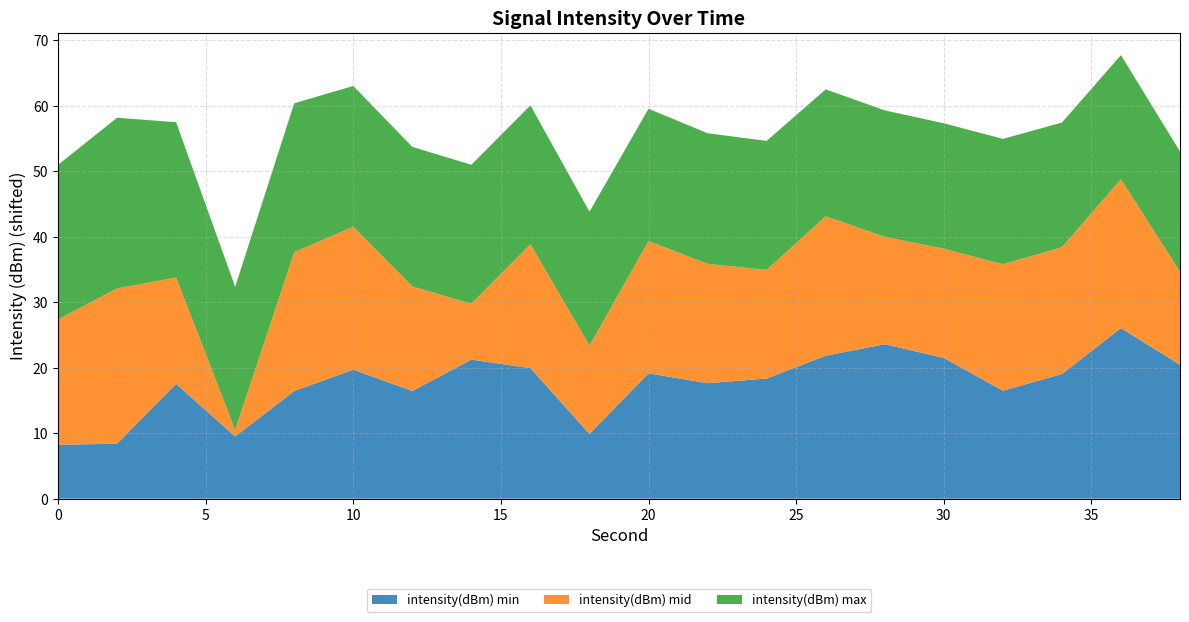

Reading right to left, what are all the values shown in this chart?

intensity(dBm) min: 38=-127.2	36=-121.5	34=-128.6	32=-131.1	30=-126.1	28=-124.0	26=-125.8	24=-129.3	22=-130.0	20=-128.5	18=-137.7	16=-127.7	14=-126.4	12=-131.1	10=-127.9	8=-131.2	6=-138.1	4=-130.1	2=-139.2	0=-139.4
intensity(dBm) mid: 38=-133.4	36=-124.9	34=-128.2	32=-128.3	30=-130.9	28=-131.2	26=-126.3	24=-131.0	22=-129.4	20=-127.4	18=-134.1	16=-128.7	14=-139.1	12=-131.6	10=-125.8	8=-126.4	6=-146.6	4=-131.4	2=-123.9	0=-128.5
intensity(dBm) max: 38=-129.3	36=-128.7	34=-128.6	32=-128.5	30=-128.5	28=-128.3	26=-128.2	24=-127.9	22=-127.7	20=-127.4	18=-127.2	16=-126.4	14=-126.4	12=-126.3	10=-126.1	8=-124.9	6=-125.8	4=-123.9	2=-121.5	0=-124.0